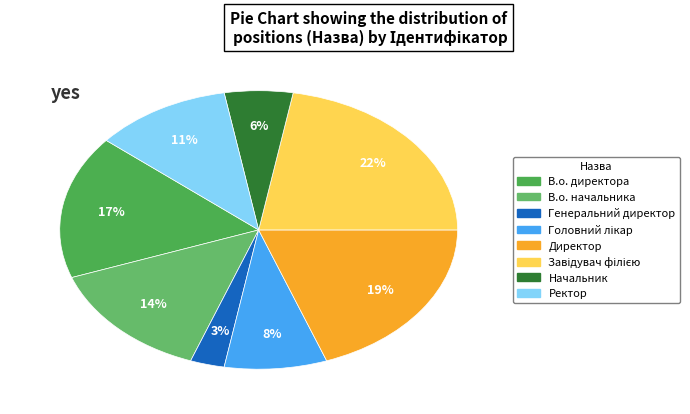

Is it true that Генеральний директор is 1% of the pie?

False